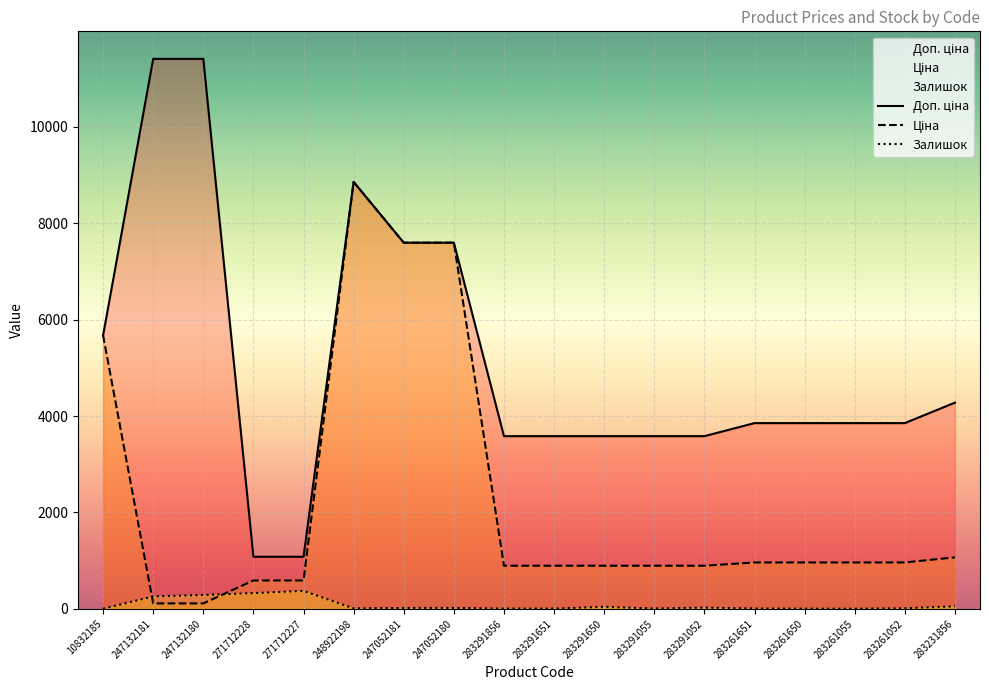

Which series ends up on top after the final intersection of Ціна and Залишок?

Ціна